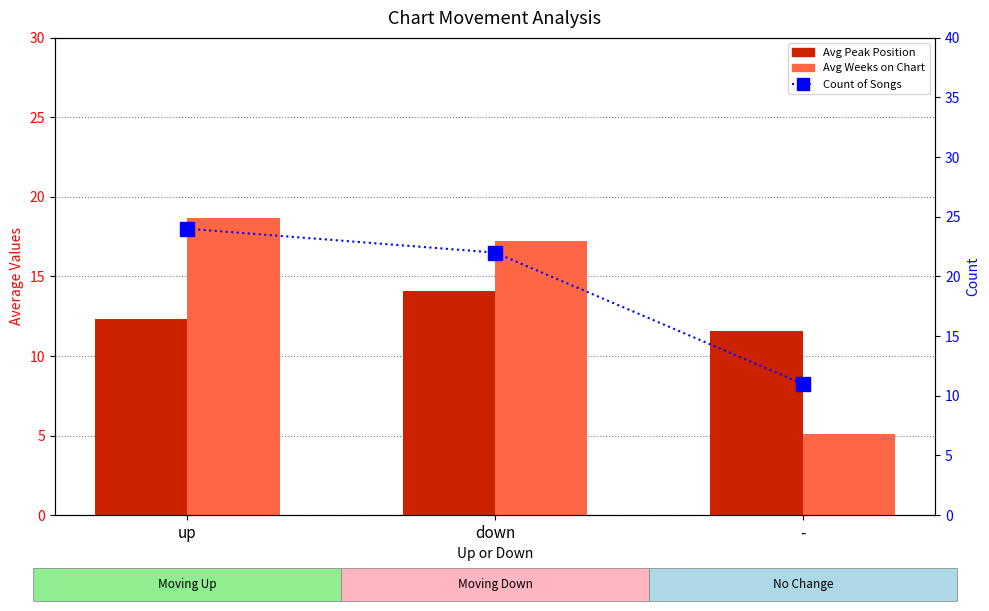

What is the label of the 2nd bar from the right?

down